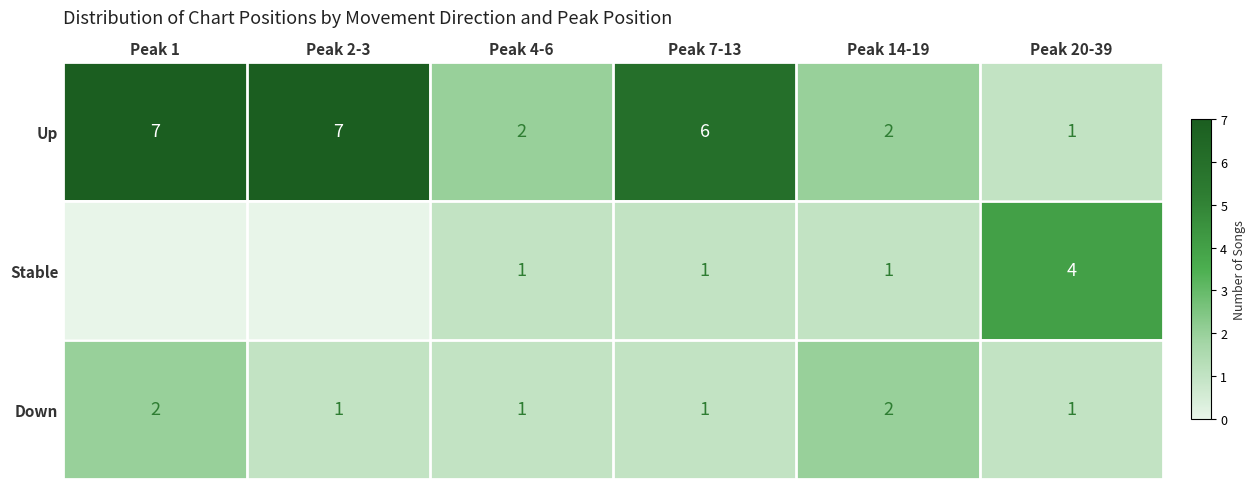

What value does the Up series have at Peak 1?

7